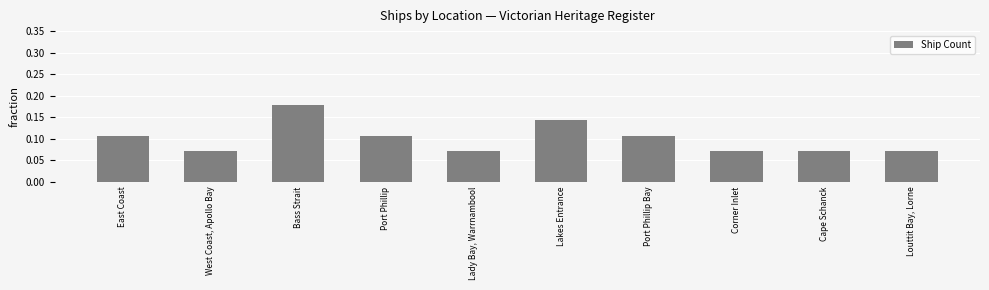

The chart shows a value of 0.0 at Lakes Entrance. True or false?

False